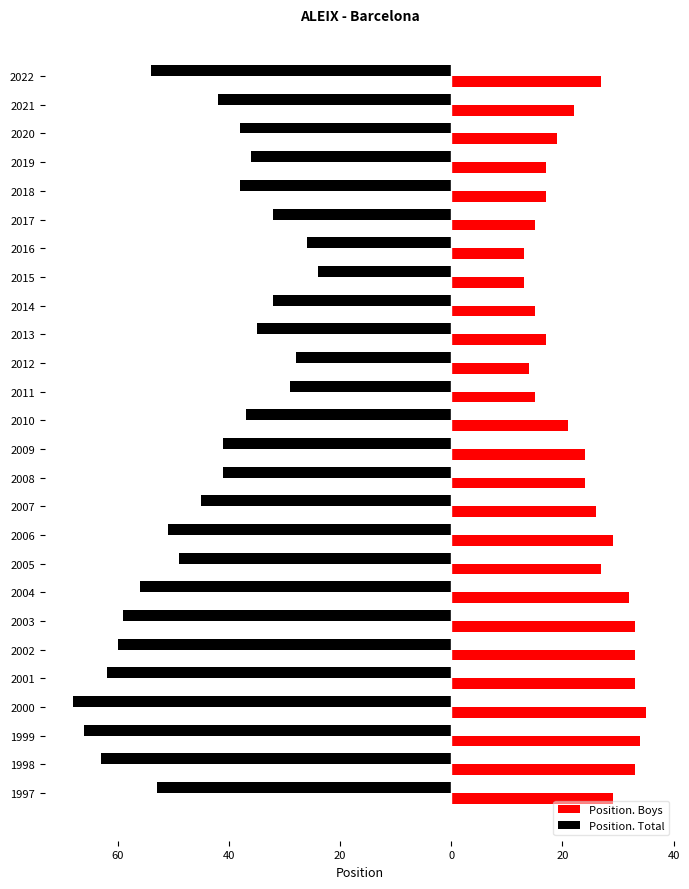

What are all the series names shown in the legend?

Position. Boys, Position. Total